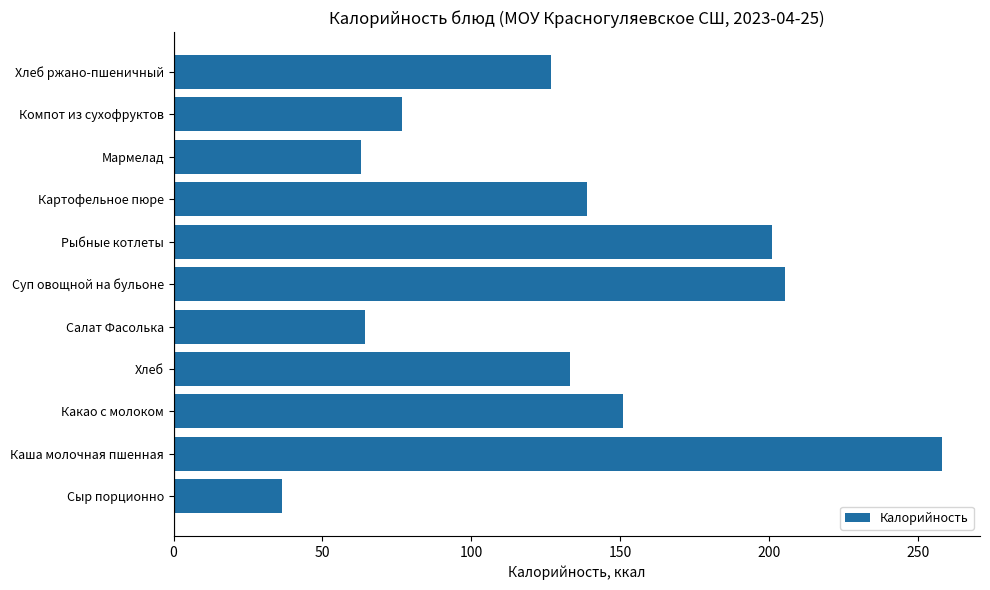

True or false: the data shows 296.1 at Рыбные котлеты.

False